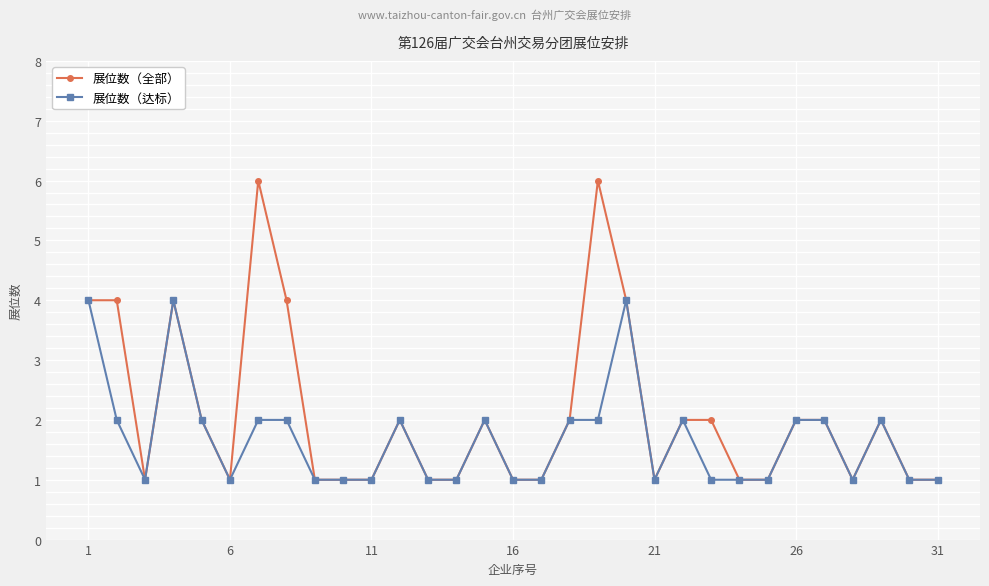

What is the value of the 展位数（全部） point at the 1st from the left?

4